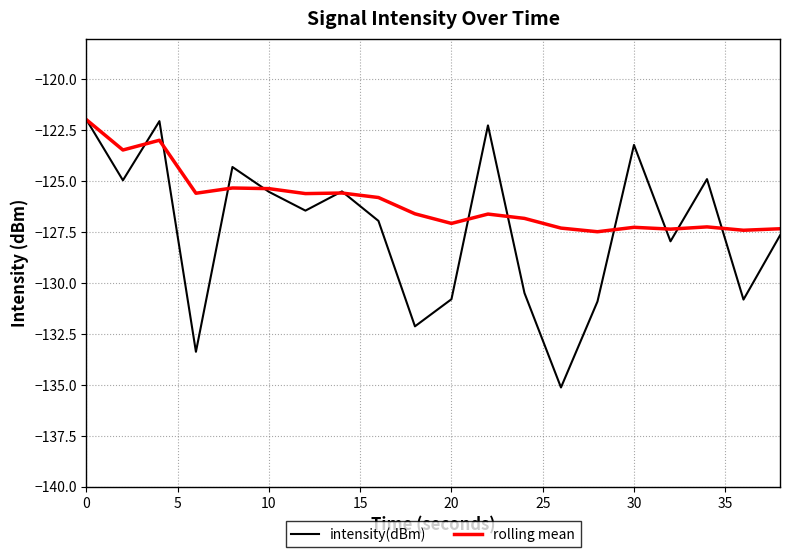

Does the chart have visible grid lines?

Yes